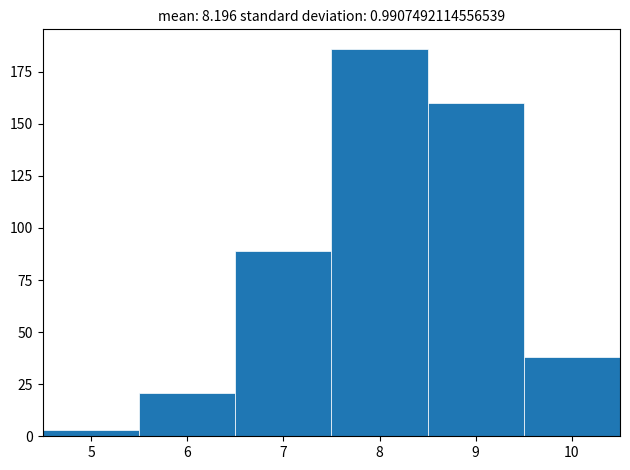

Reading left to right, list every bar in this chart as the range it spans on the x-axis followed by its height. The values are not printed on the chart, so give them approximately, as read against the axis.

4.5 to 5.5: under 5
5.5 to 6.5: 20
6.5 to 7.5: 90
7.5 to 8.5: 185
8.5 to 9.5: 160
9.5 to 10.5: 40